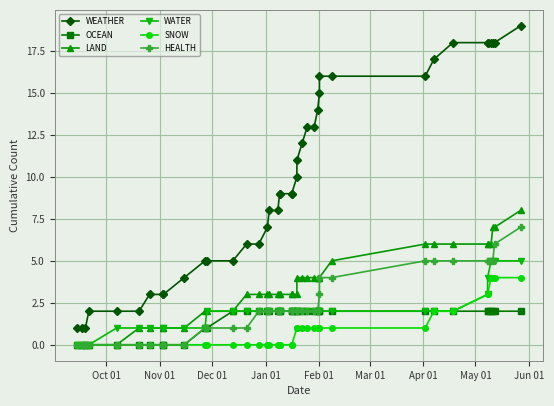

Is the value of LAND at Jan 01 greater than the value of WATER at 13?

No